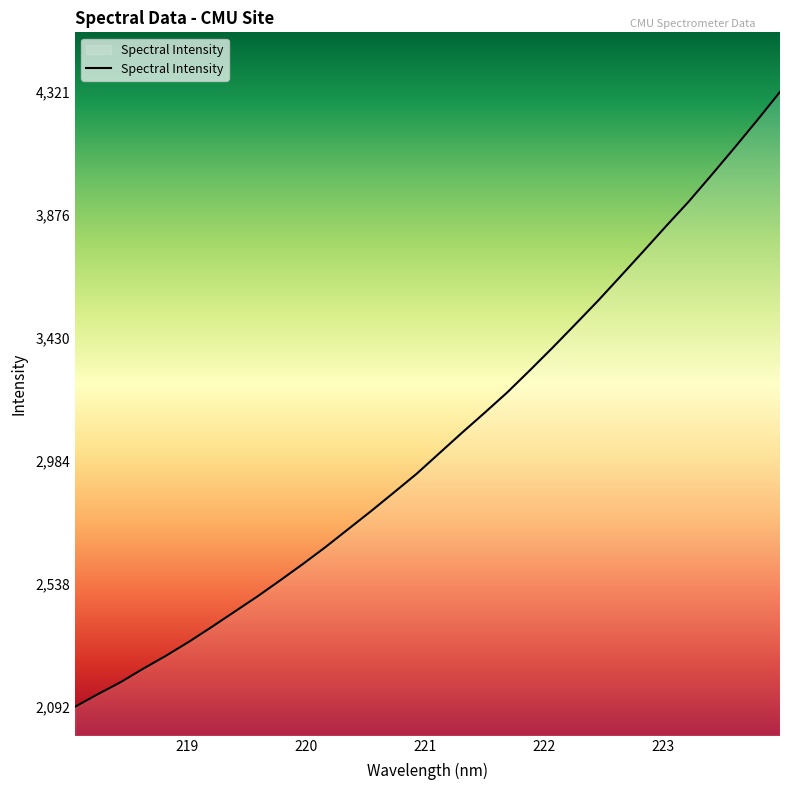

What is the greatest value displayed?

4321.9